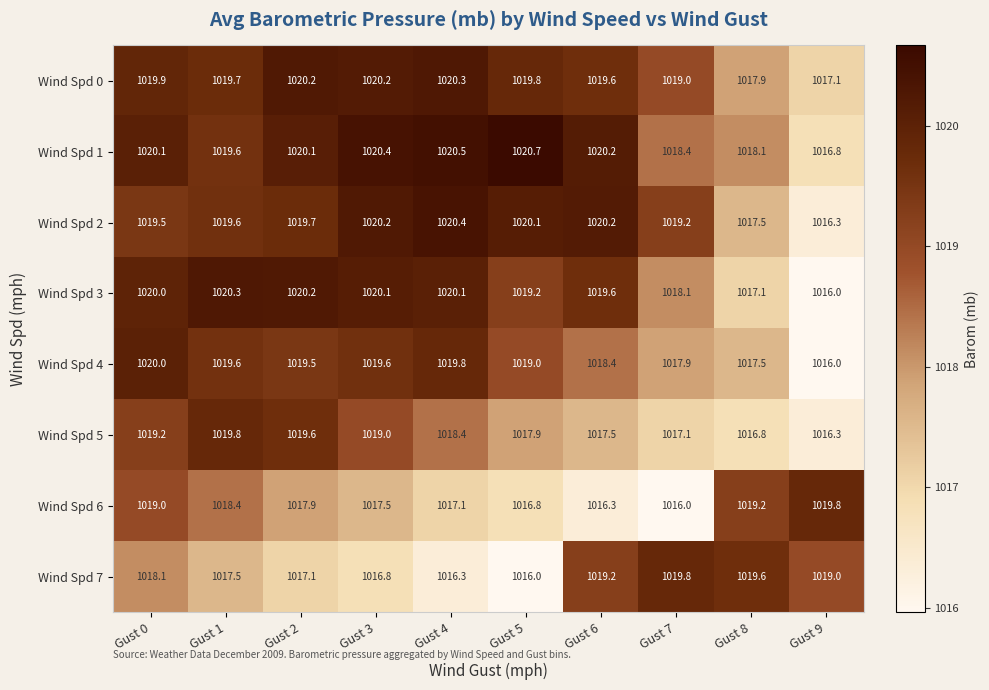

At Gust 7, list the series in order from smallest to largest.

Wind Spd 6, Wind Spd 5, Wind Spd 4, Wind Spd 3, Wind Spd 1, Wind Spd 0, Wind Spd 2, Wind Spd 7